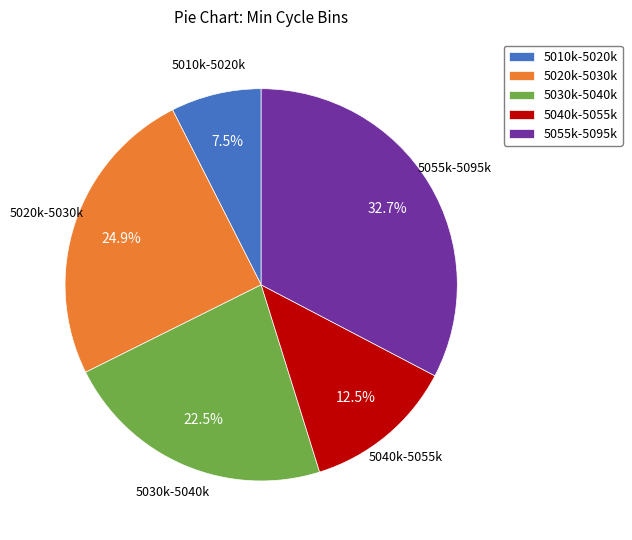

Rank the categories by value from highest to lowest.

5055k-5095k, 5020k-5030k, 5030k-5040k, 5040k-5055k, 5010k-5020k